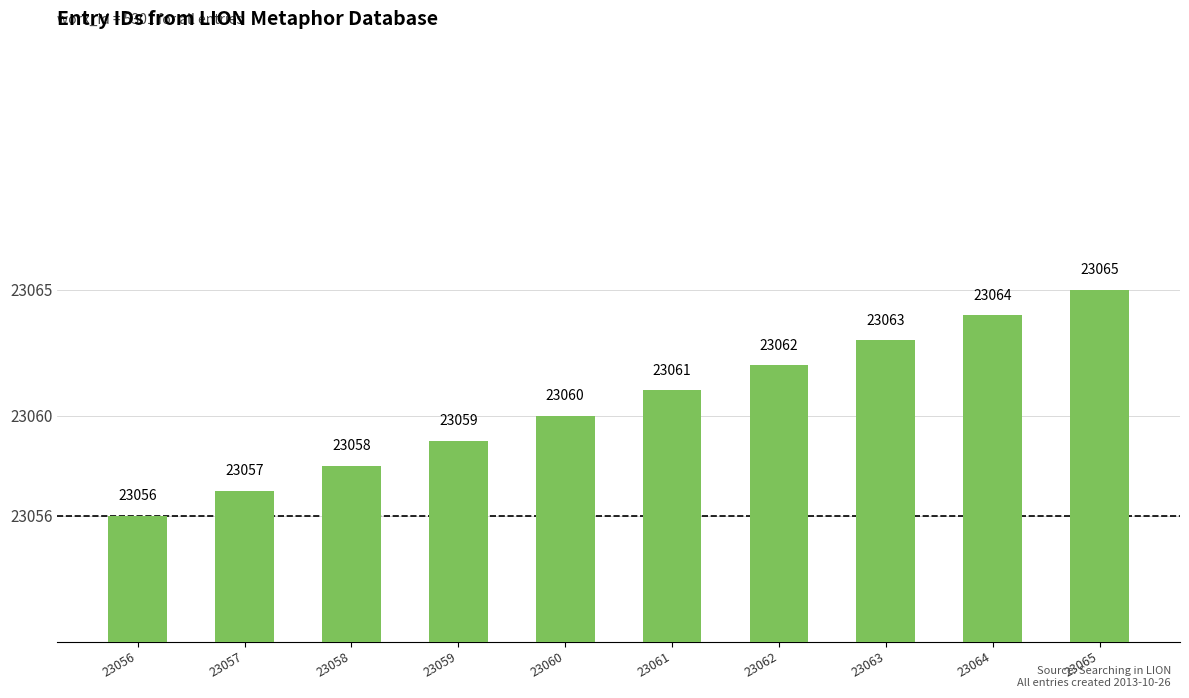

What is the smallest value displayed?

23056